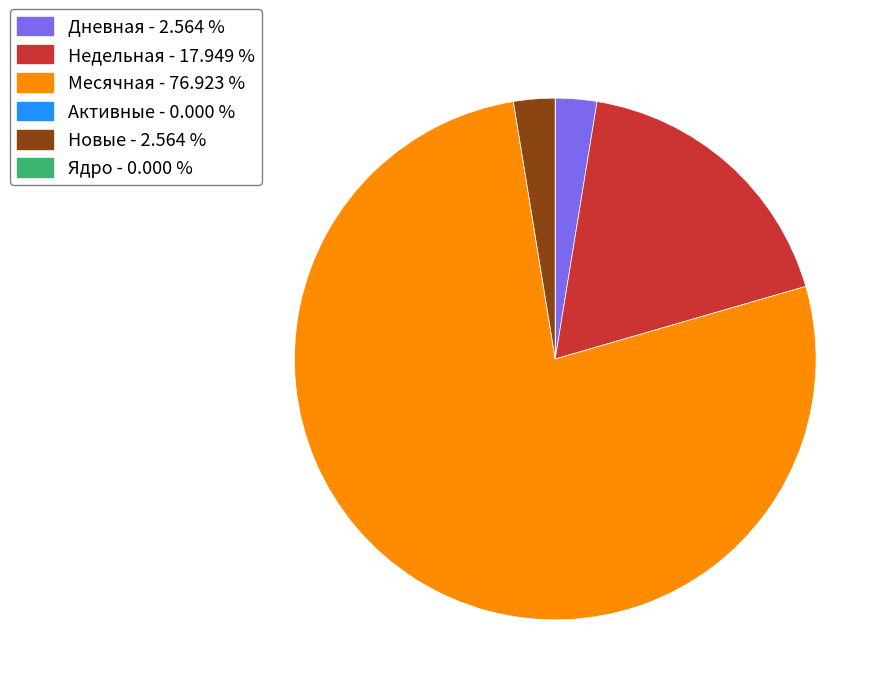

Is there any slice that represents more than half of the pie?

Yes